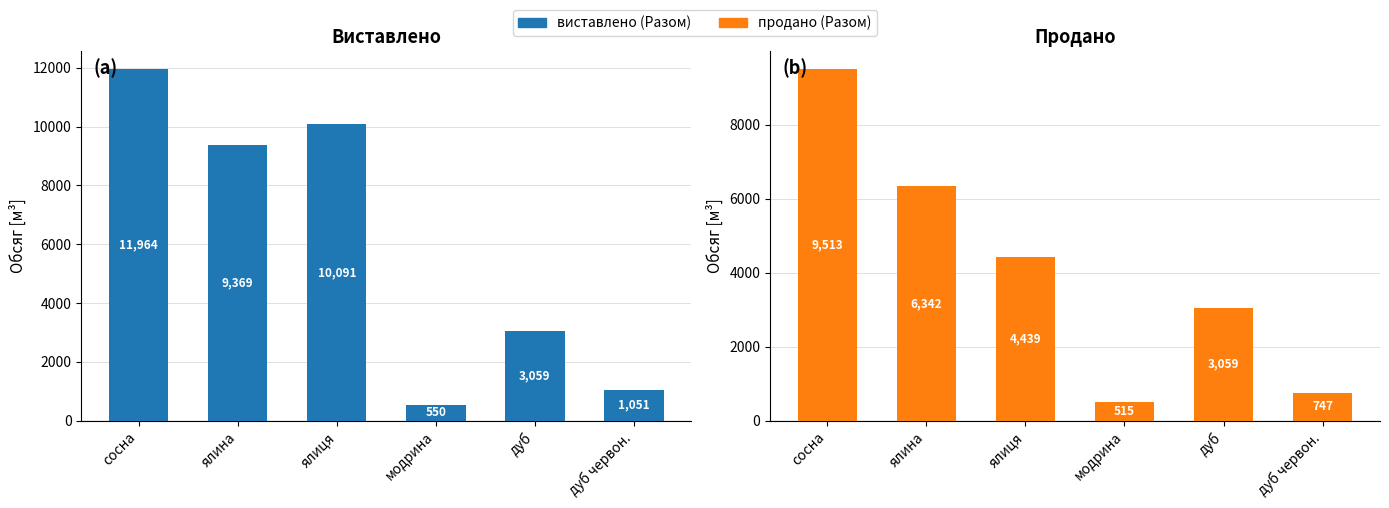

What is the value of the виставлено (Разом) bar at the 5th from the left?

3059